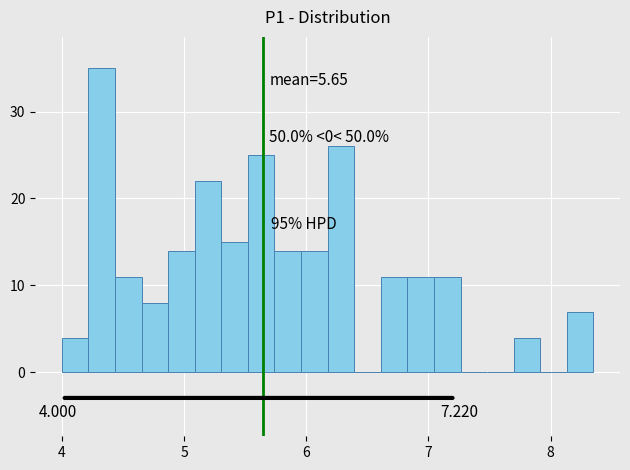

Read against the x-axis, roughly where is the centre of the tallest bar?

4.3